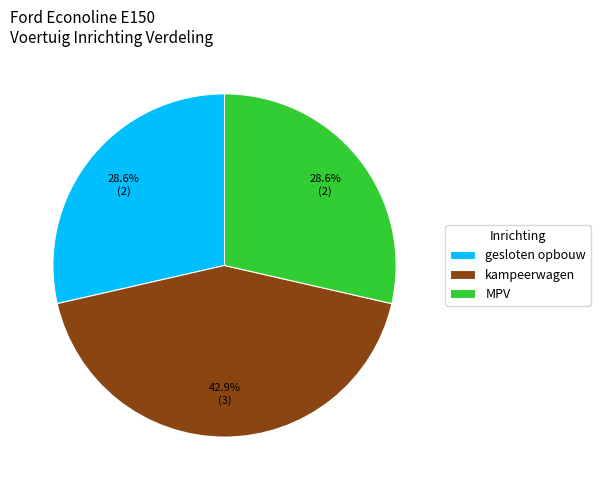

Which has a higher value, MPV or kampeerwagen?

kampeerwagen